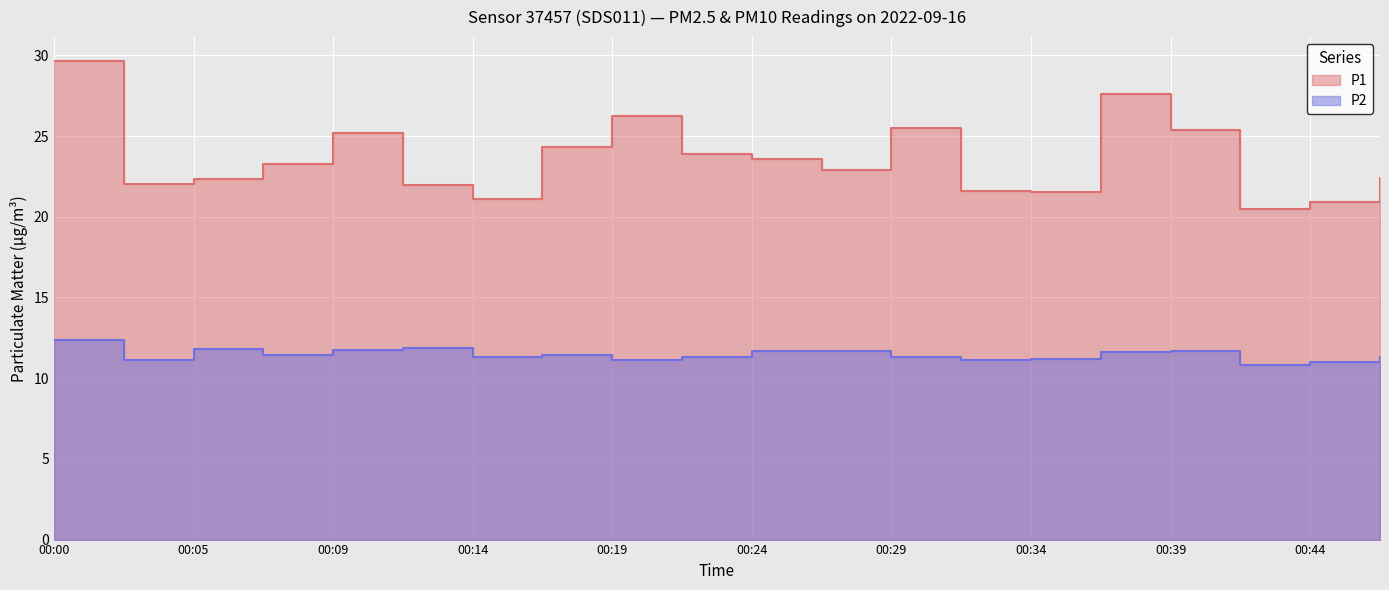

What is the difference between the maximum and second lowest values in the P1 series?

8.7